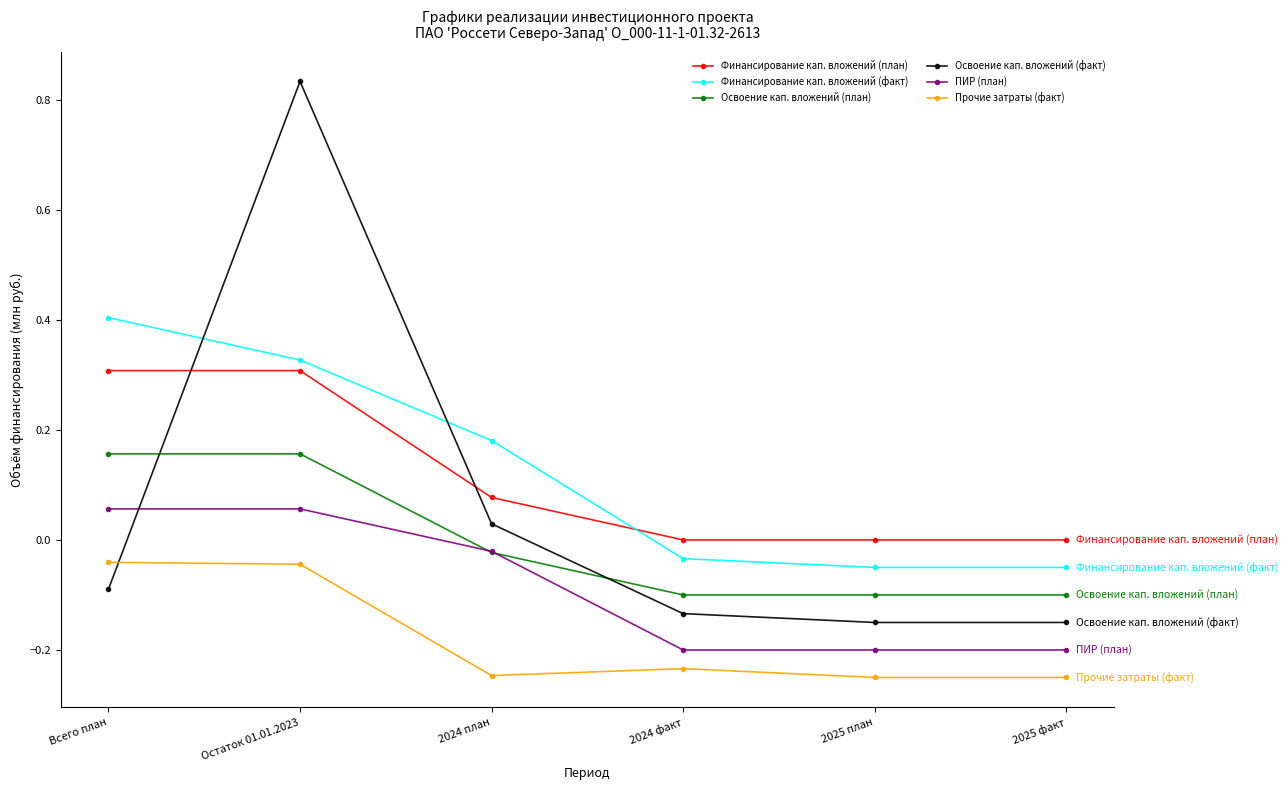

Is it true that Финансирование кап. вложений (план) equals 0.0 at 2025 факт?

True